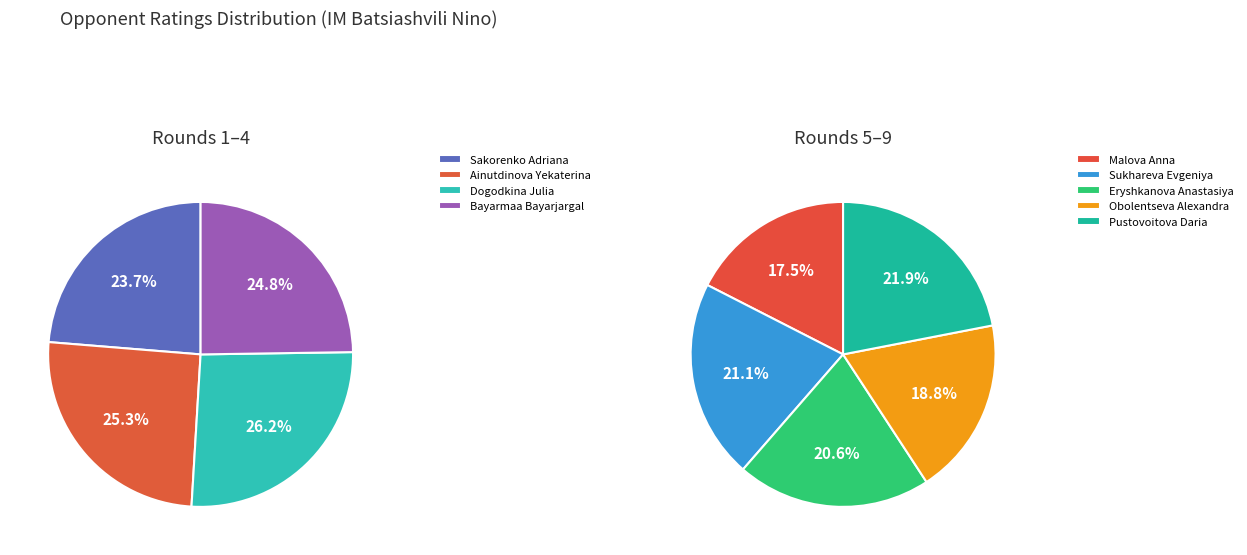

How many segments does this pie chart have?

9